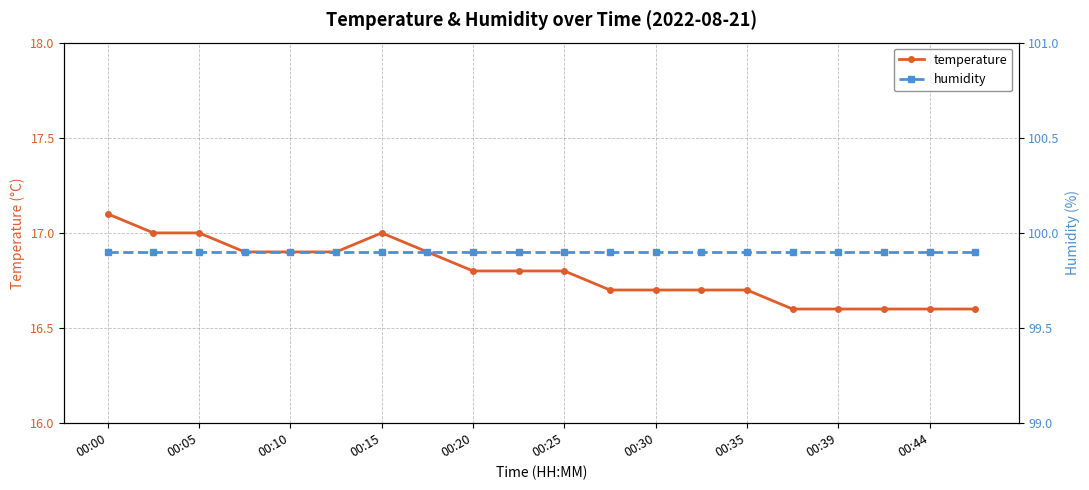

What is the smallest value displayed?

16.6